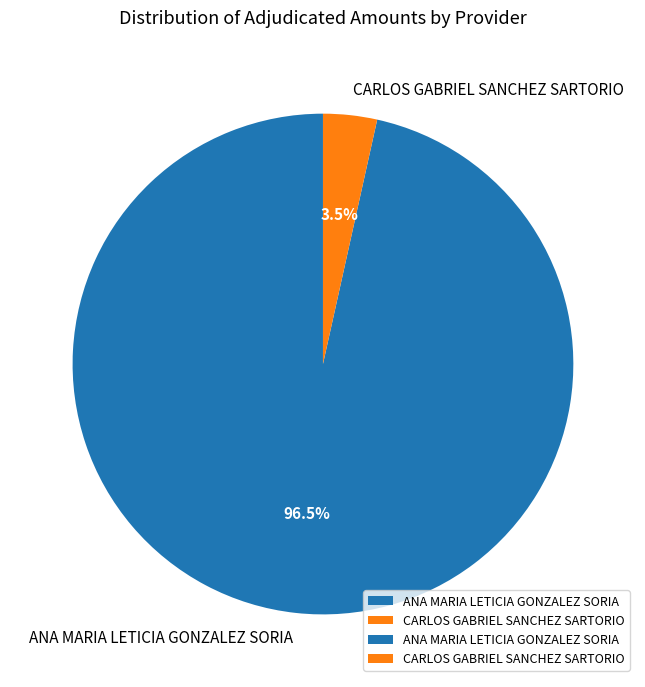

To the nearest percent, what is the combined percentage of CARLOS GABRIEL SANCHEZ SARTORIO and ANA MARIA LETICIA GONZALEZ SORIA?

100%